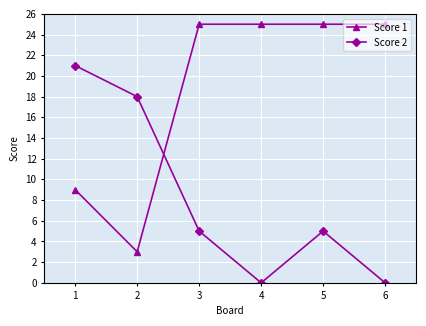

What is the total value across all series at 1?

30